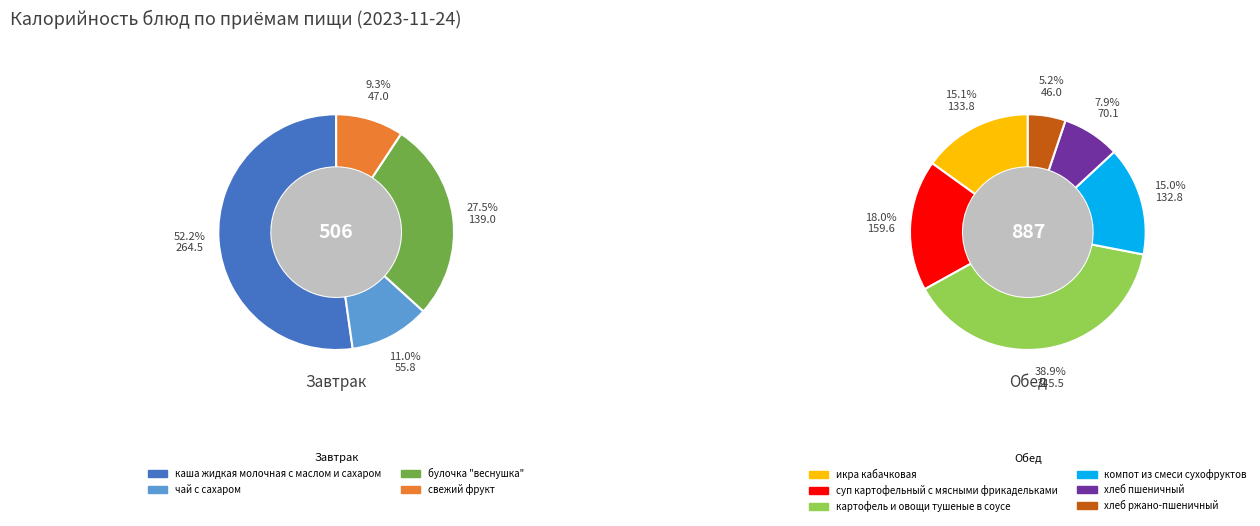

Which category has the biggest portion of the pie?

картофель и овощи тушеные в соусе